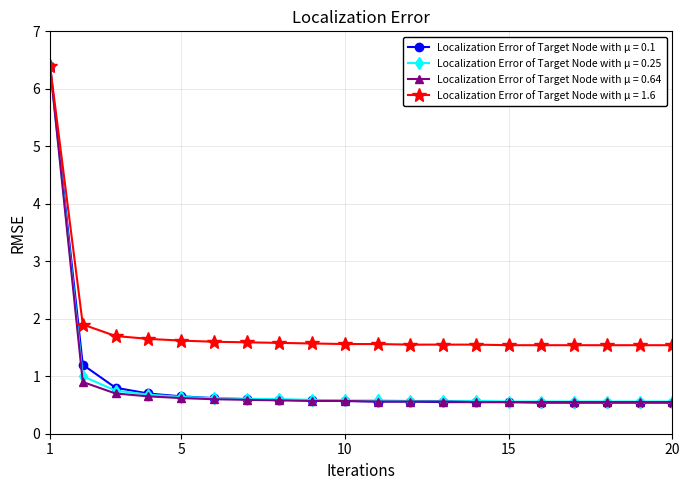

What is the value of the Localization Error of Target Node with μ = 1.6 point at the 12th from the left?

1.6